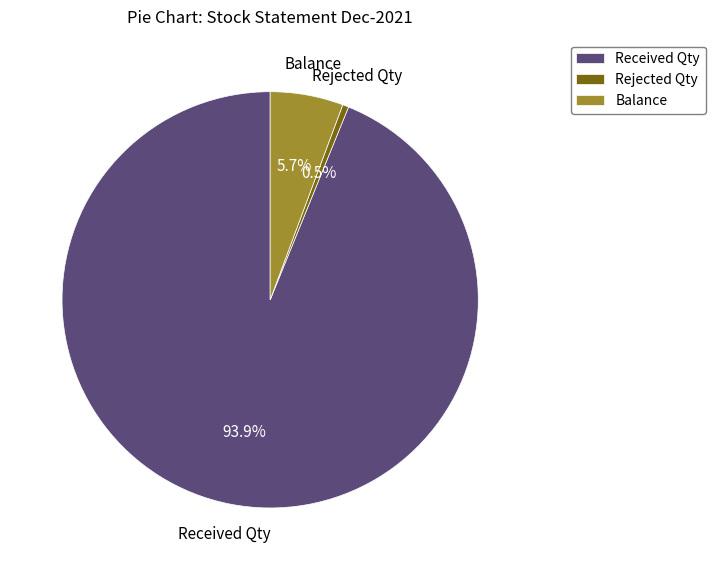

What is the largest slice in the pie chart?

Received Qty